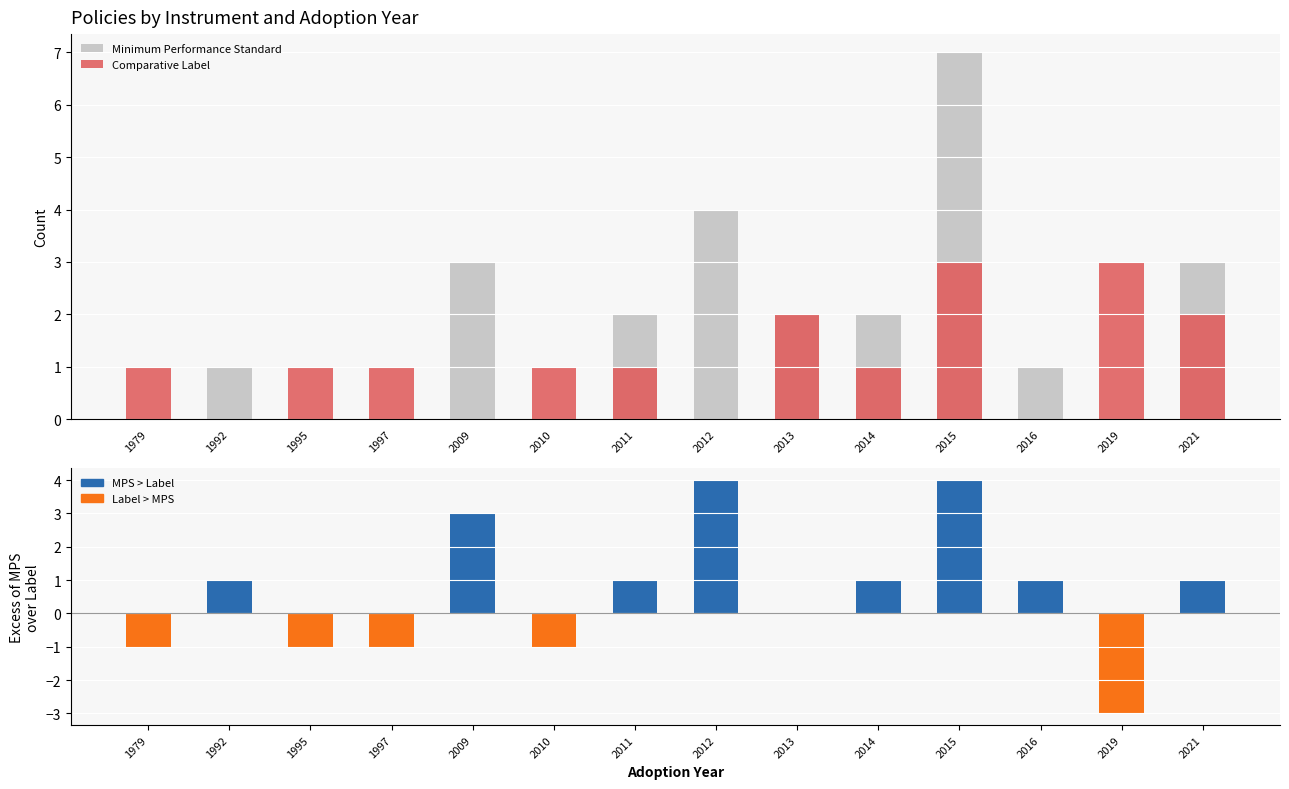

How many positive values does the Comparative Label series have?

10